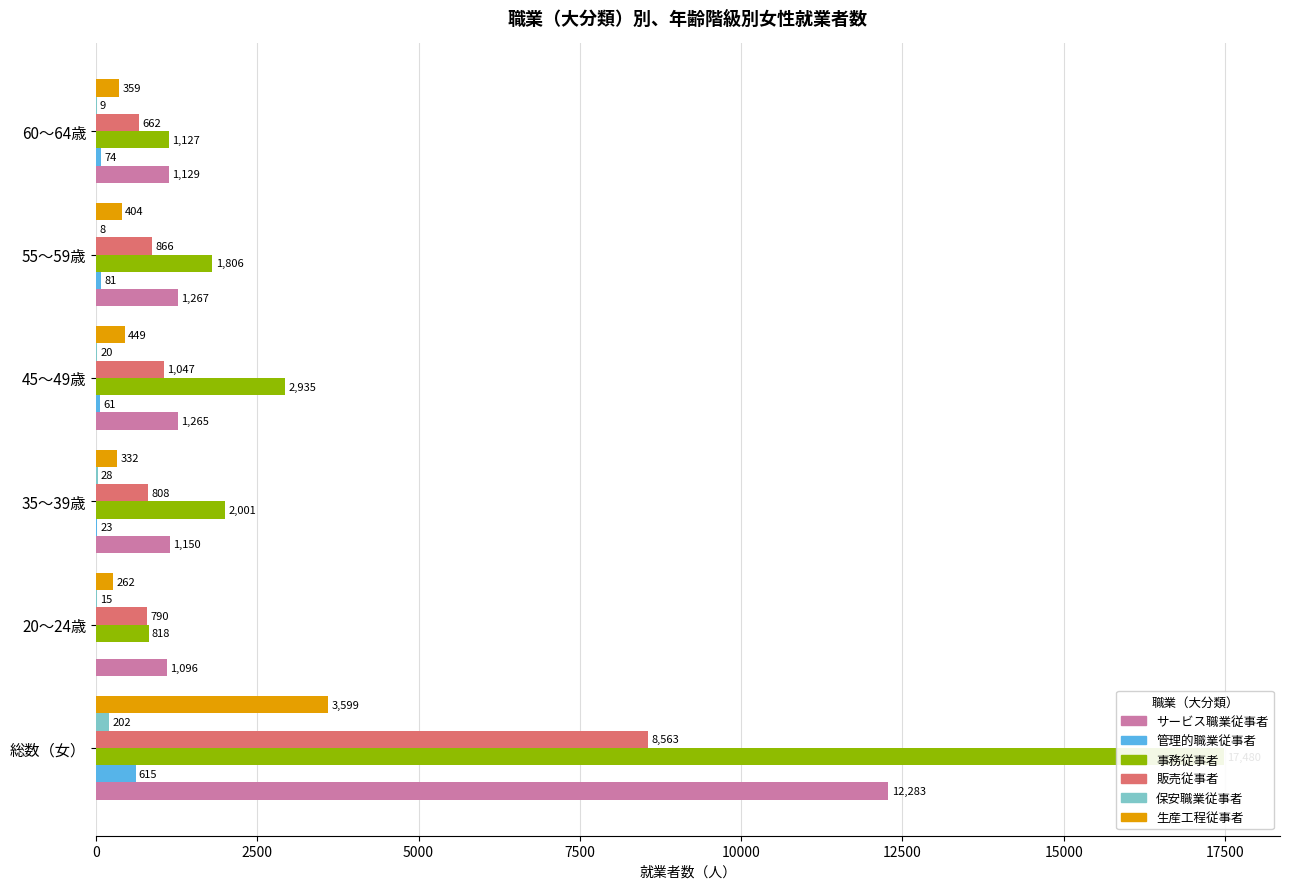

Reading left to right, extract all data points from this chart.

サービス職業従事者: 12283	1096	1150	1265	1267	1129
管理的職業従事者: 615	0	23	61	81	74
事務従事者: 17480	818	2001	2935	1806	1127
販売従事者: 8563	790	808	1047	866	662
保安職業従事者: 202	15	28	20	8	9
生産工程従事者: 3599	262	332	449	404	359